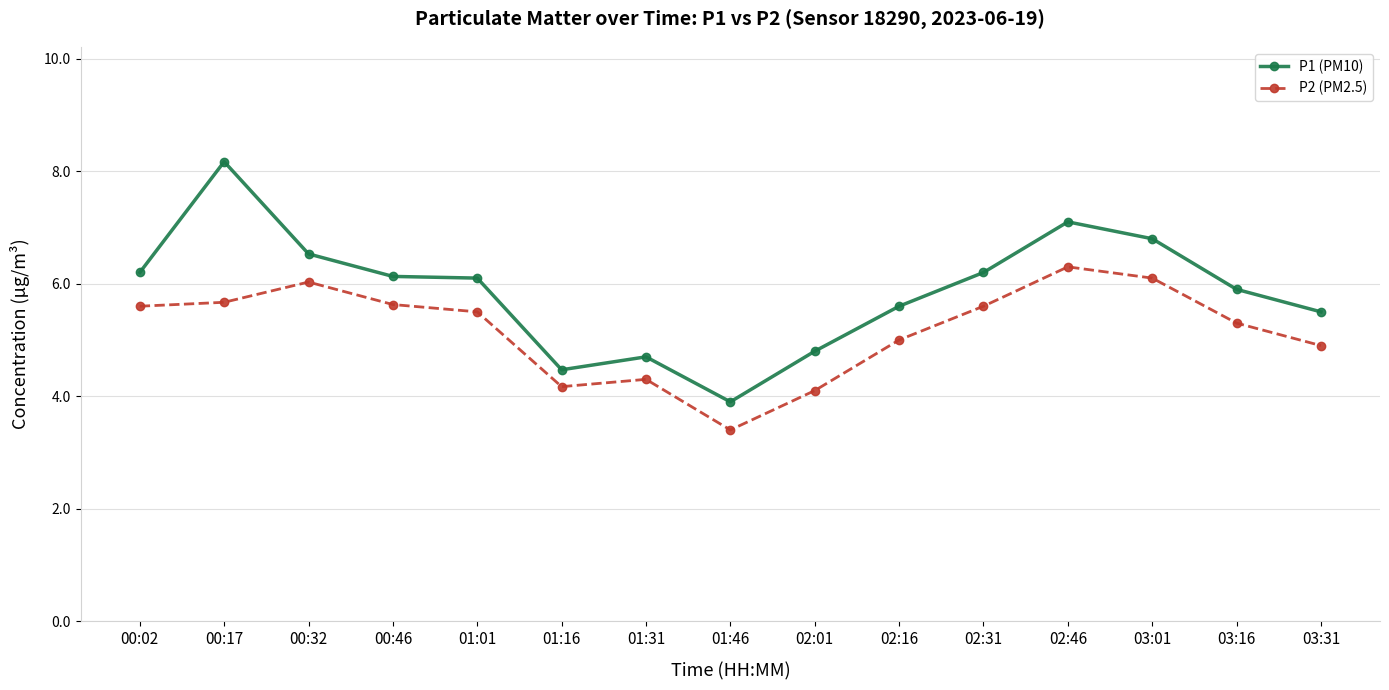

Between 00:17 and 03:31, which series saw the biggest shift?

P1 (PM10)